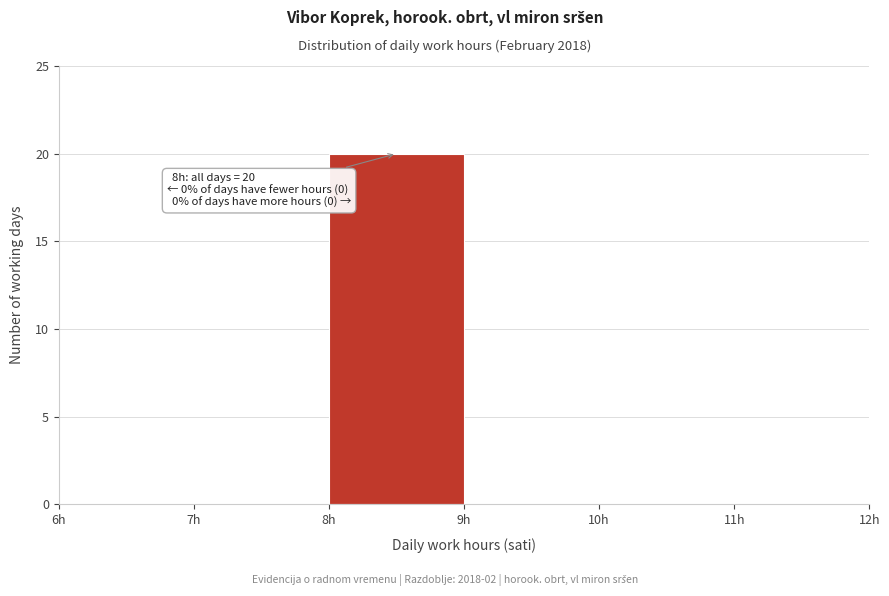

Over which range of the x-axis is the bar tallest?

8 to 9